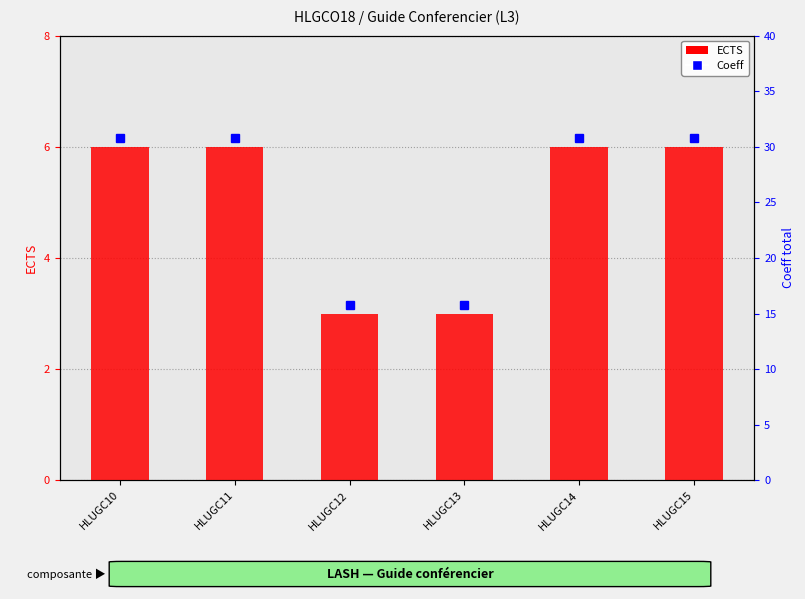

True or false: the data shows 9 at HLUGC10.

False